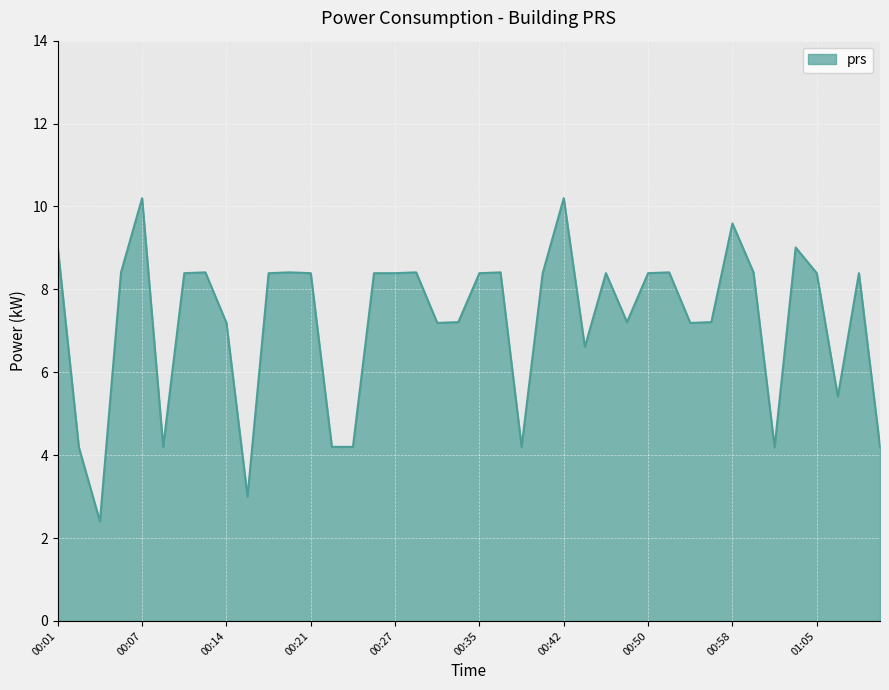

What is the difference between the maximum and minimum values?

7.8